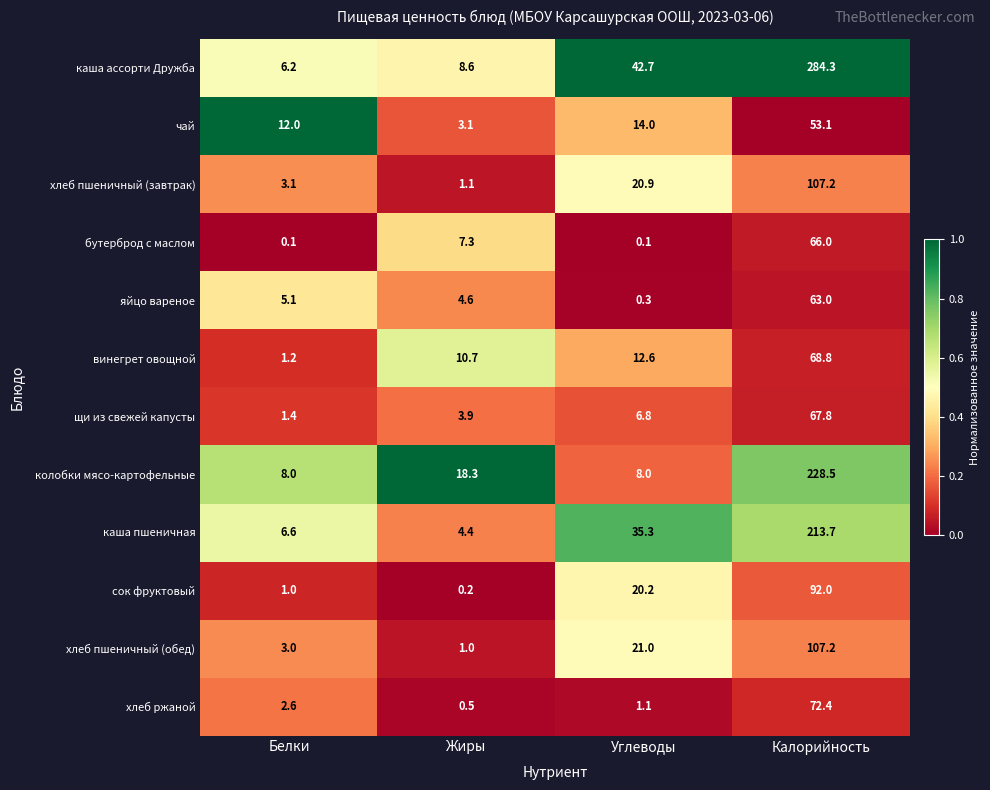

Between Жиры and Углеводы, which series saw the biggest shift?

каша ассорти Дружба